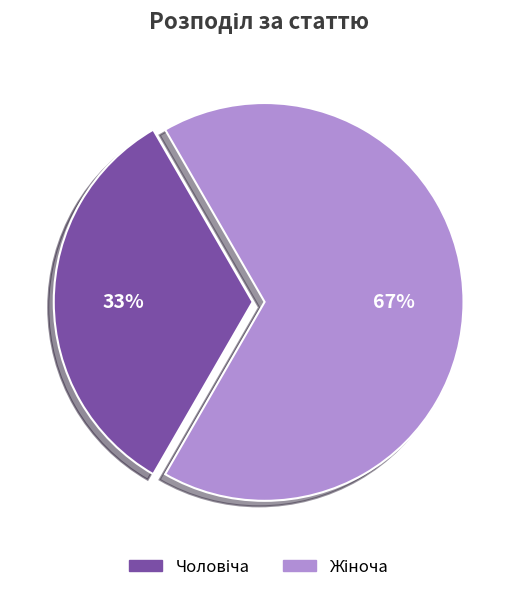

Does any single category account for the majority?

Yes